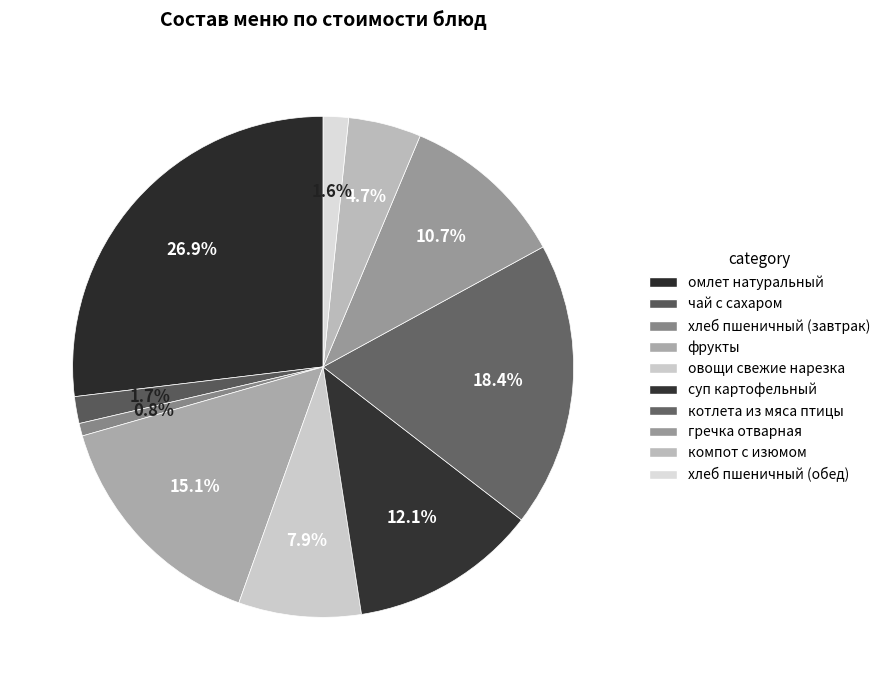

How many segments does this pie chart have?

10